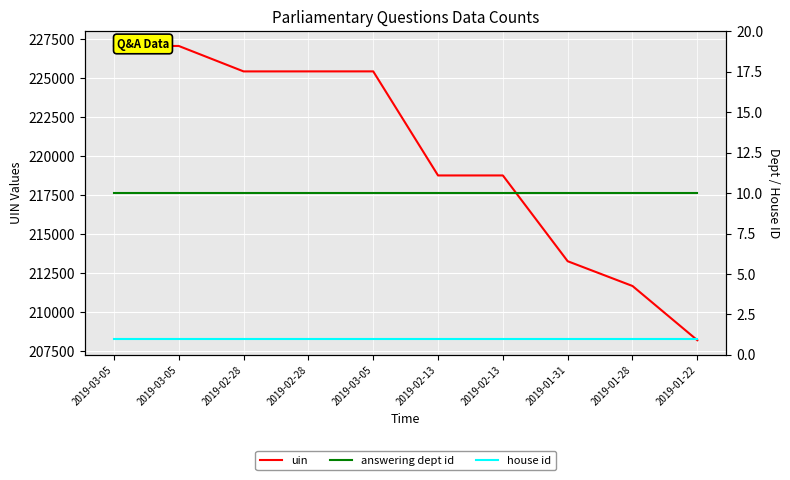

What is the greatest value displayed?

227060